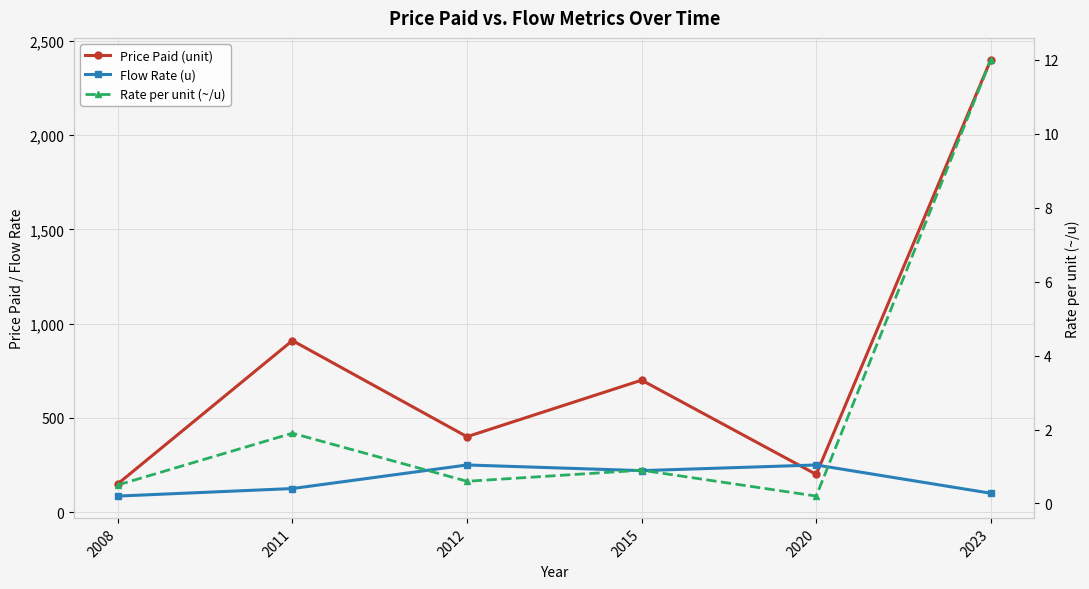

True or false: Rate per unit (~/u) and Flow Rate (u) cross at least once.

False